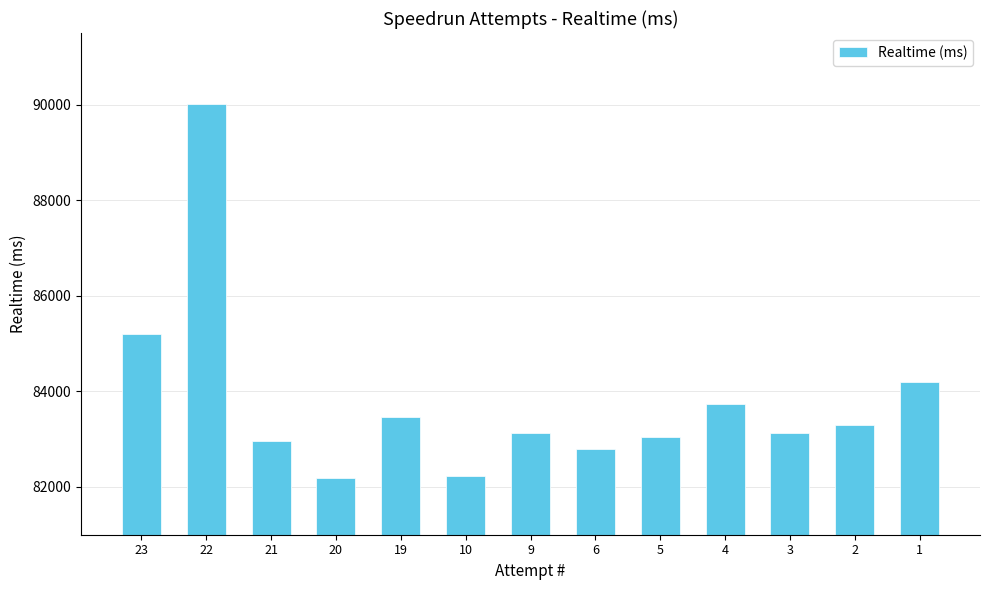

What is the sum of the values at 9 and 22?

173150